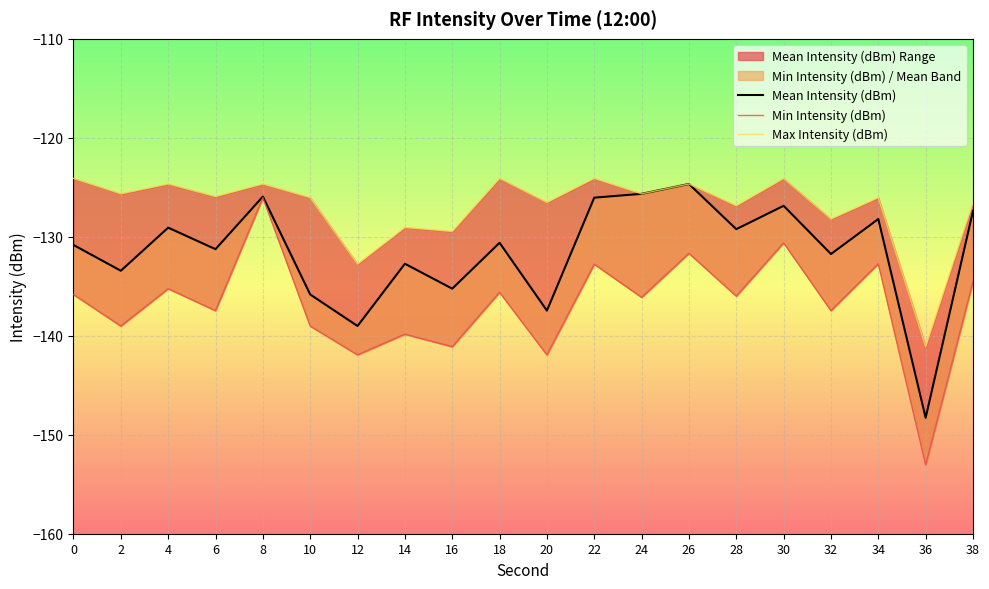

Count the number of data series in this chart.

3